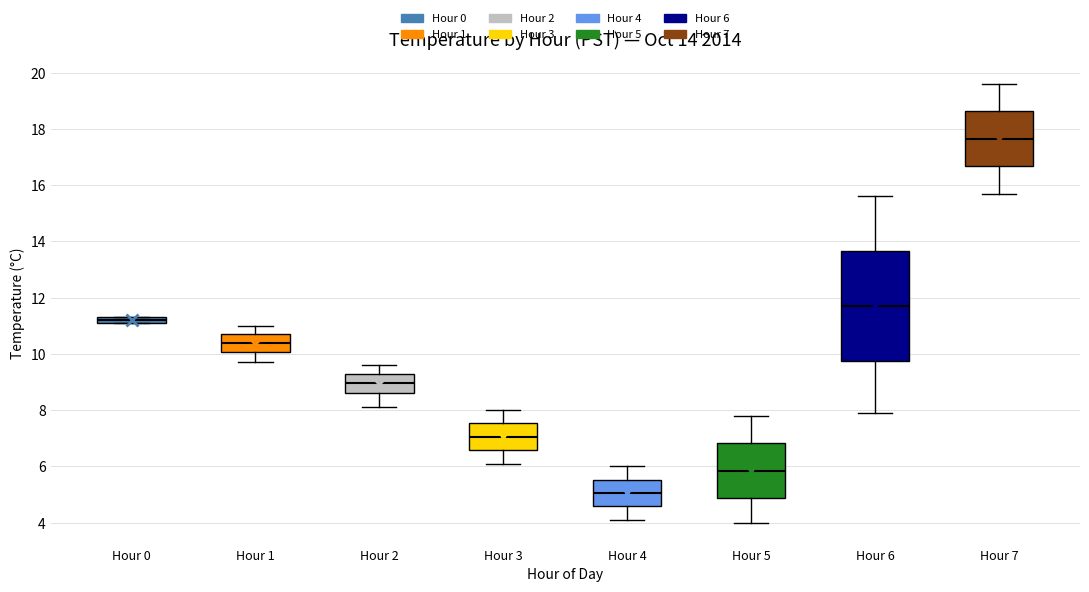

Which box has the highest median line?

Hour 7